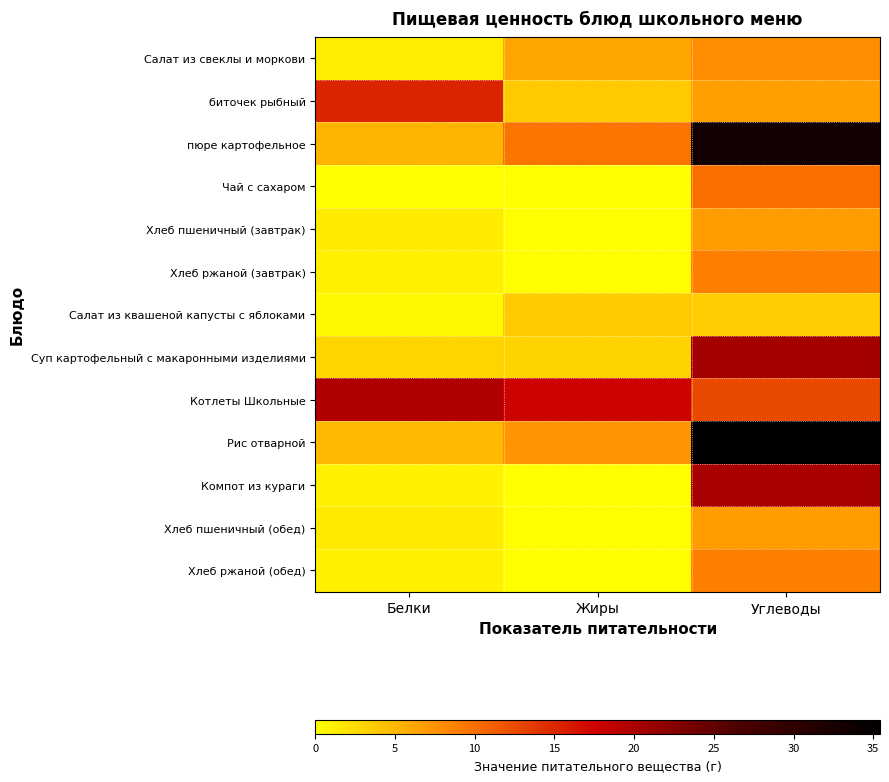

What is the maximum value shown in the chart?

35.4